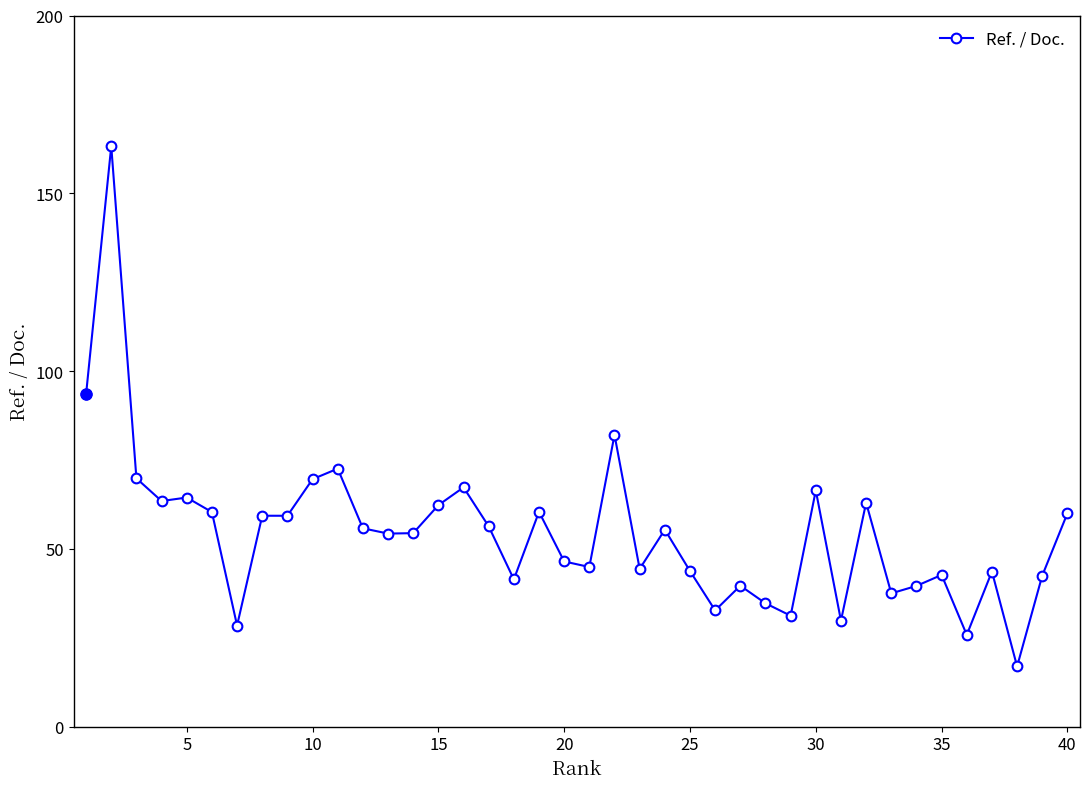

How many data points does each series have?

40